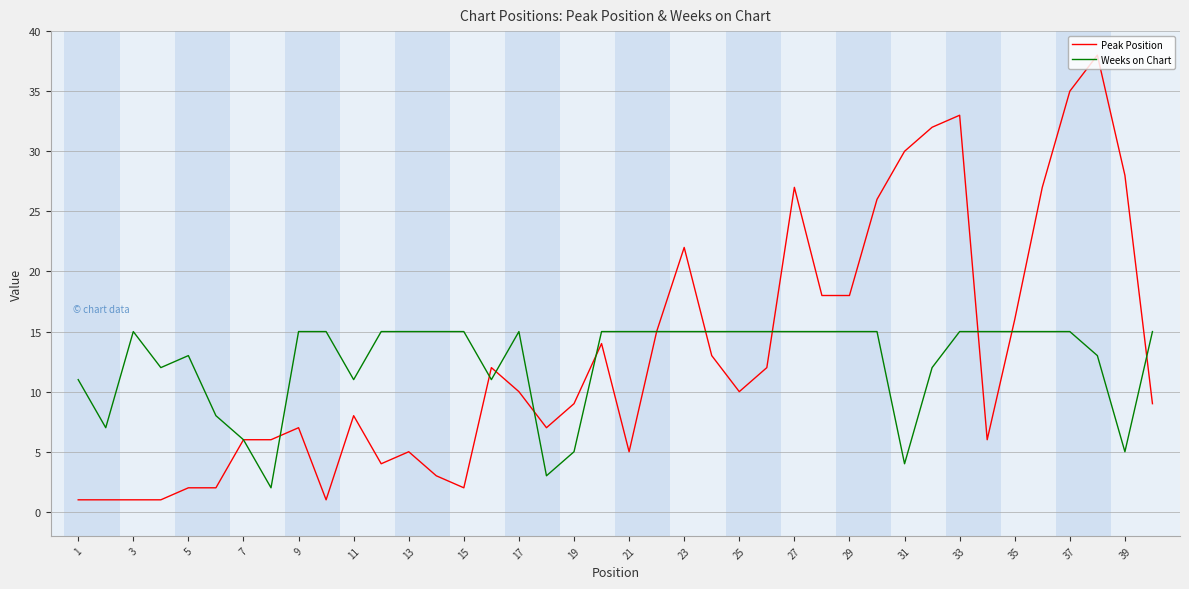

What is the difference between the maximum and minimum values in the Peak Position series?

37